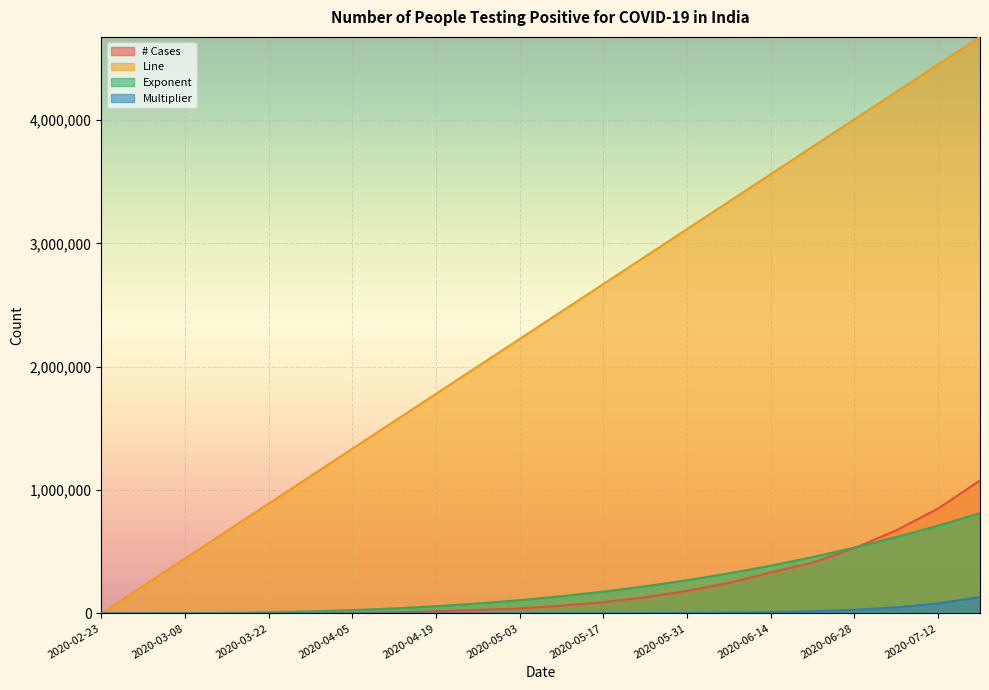

What is the label of the 17th point from the left?

2020-06-14